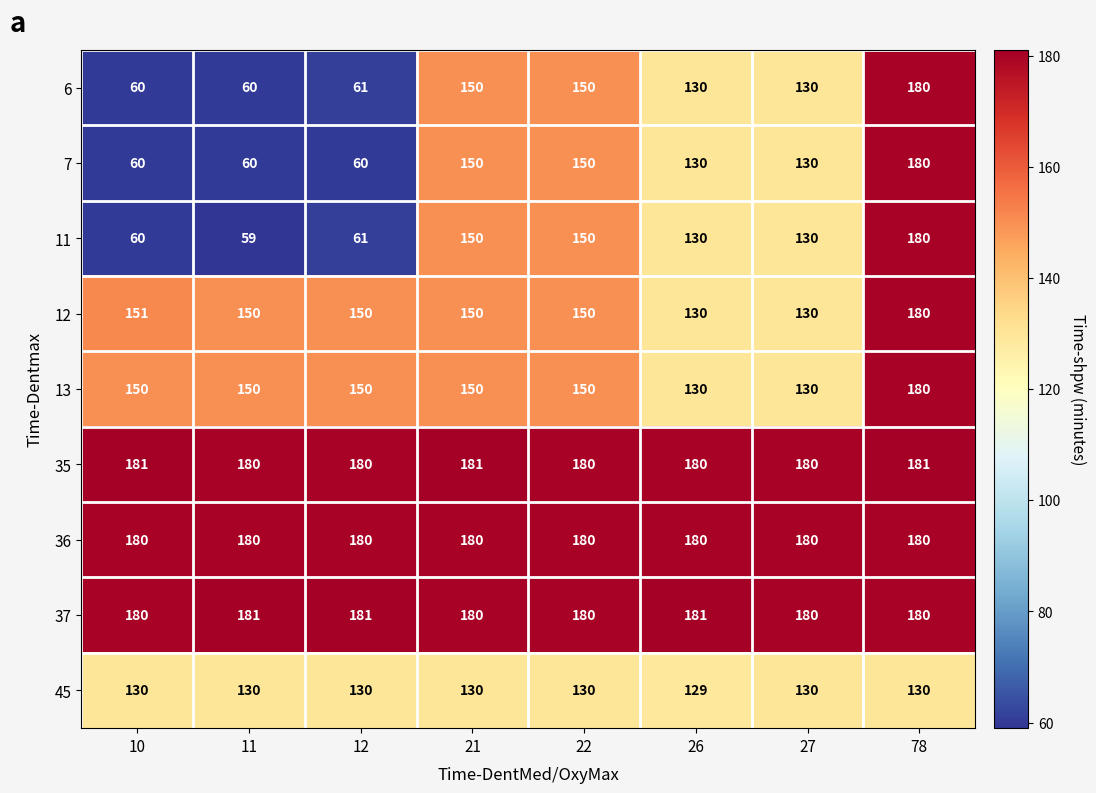

True or false: 12 has a value of 150 at 21.

True